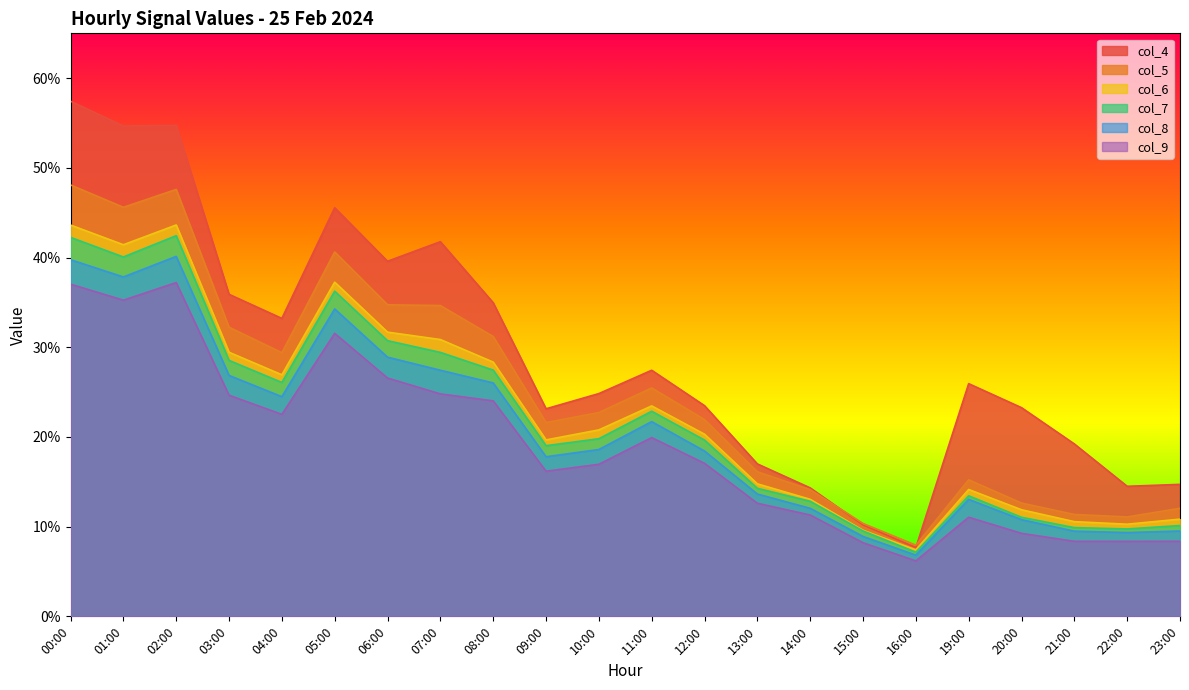

Between 08:00 and 09:00, which is larger?

08:00